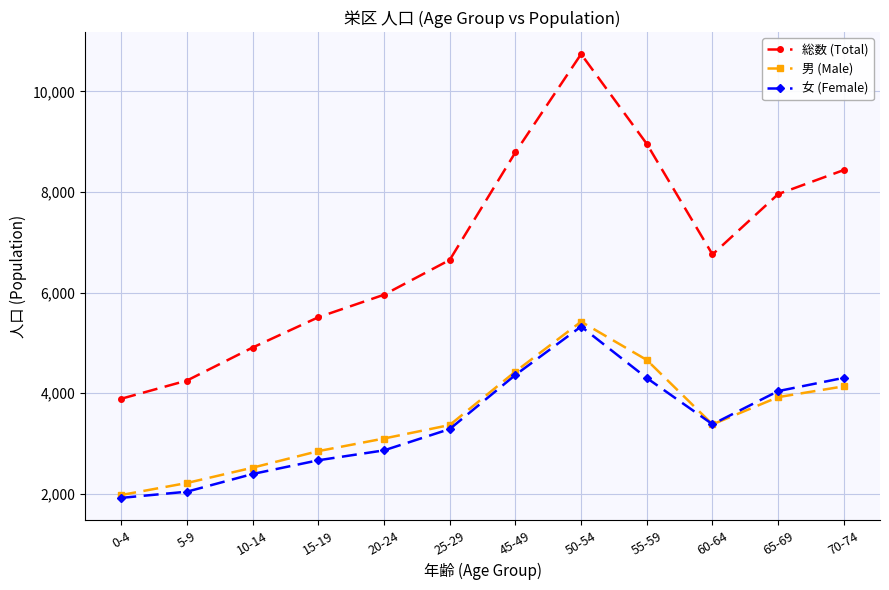

True or false: 女 (Female) has a value of 1915 at 0-4.

True